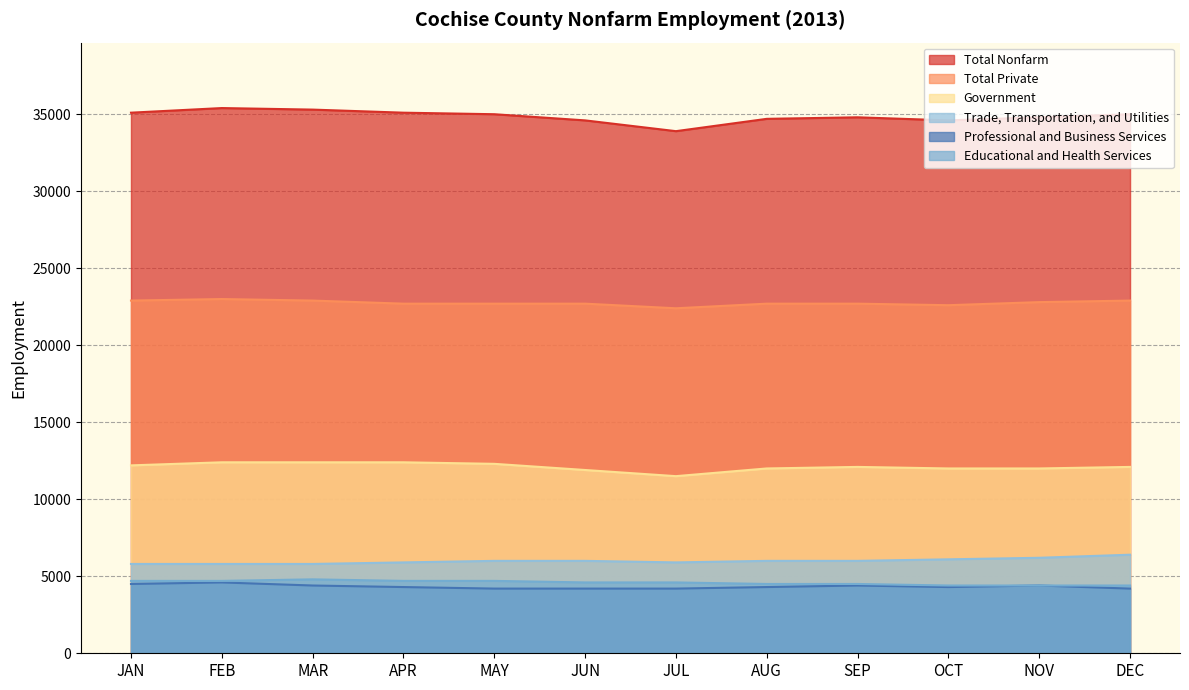

How many series are shown in this chart?

6